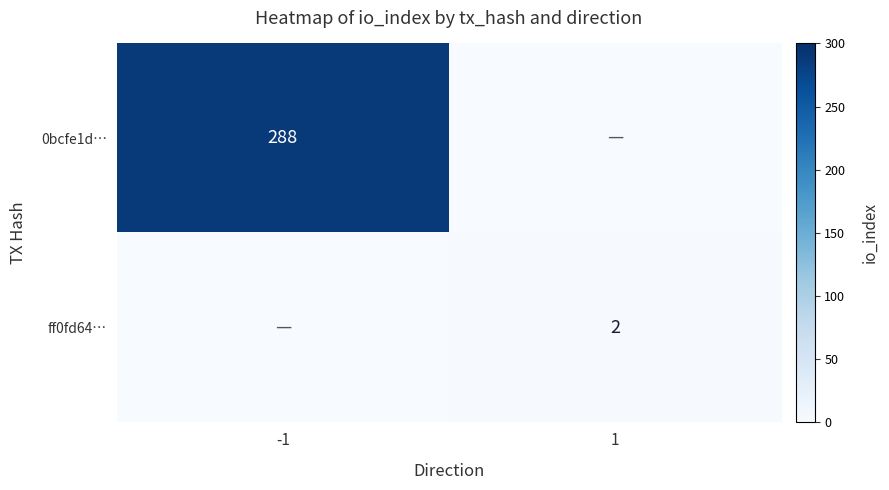

Which label corresponds to the largest value in the chart?

-1